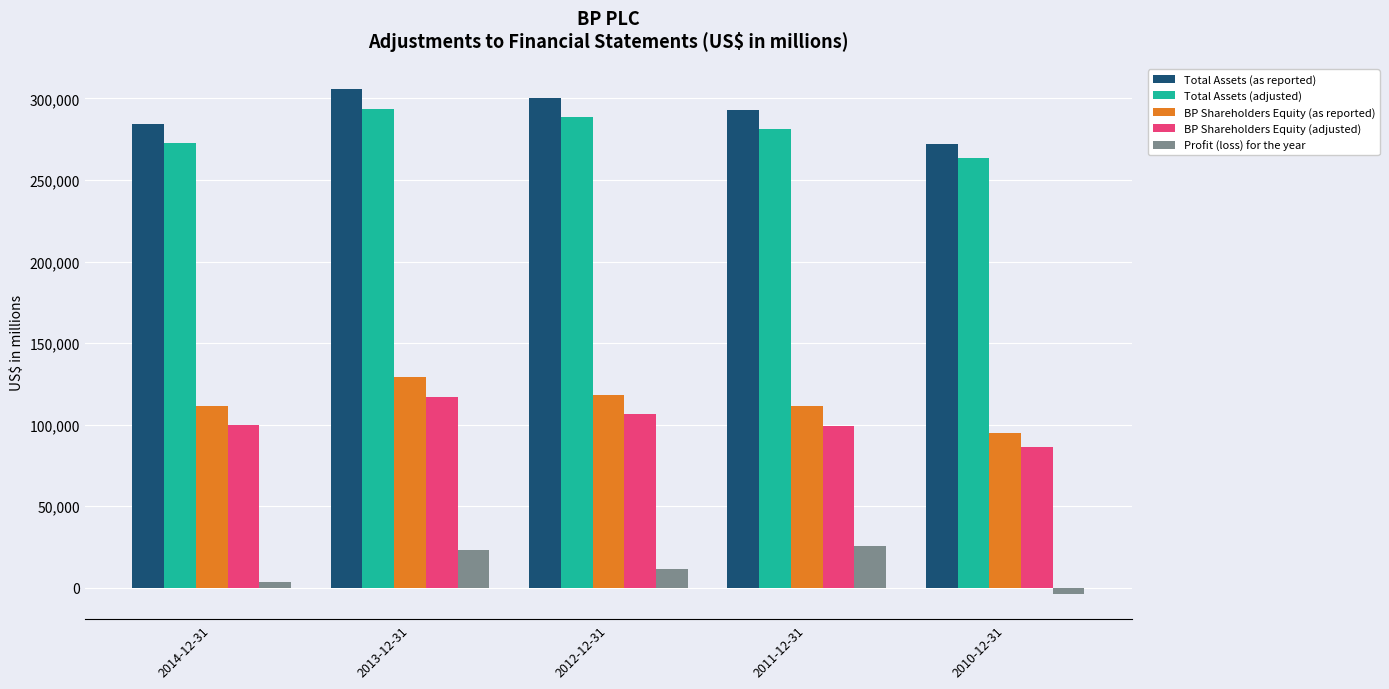

The value of Total Assets (as reported) at 2012-12-31 is 140107. True or false?

False